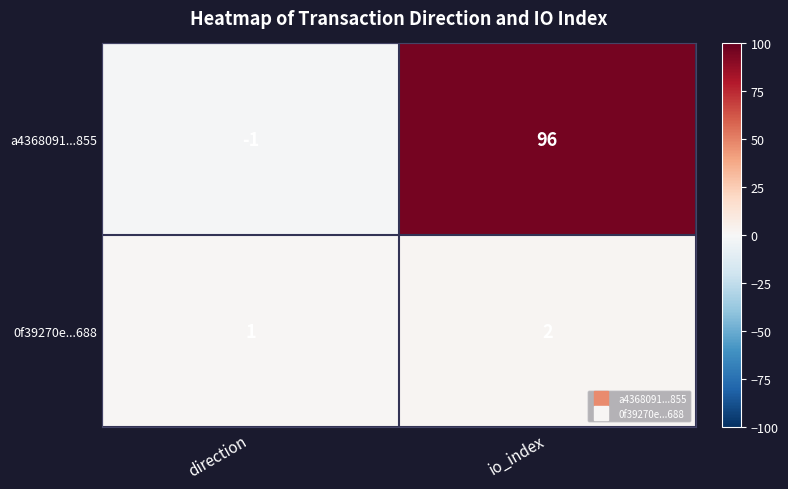

What is the sum of all 0f39270e...688 values?

3